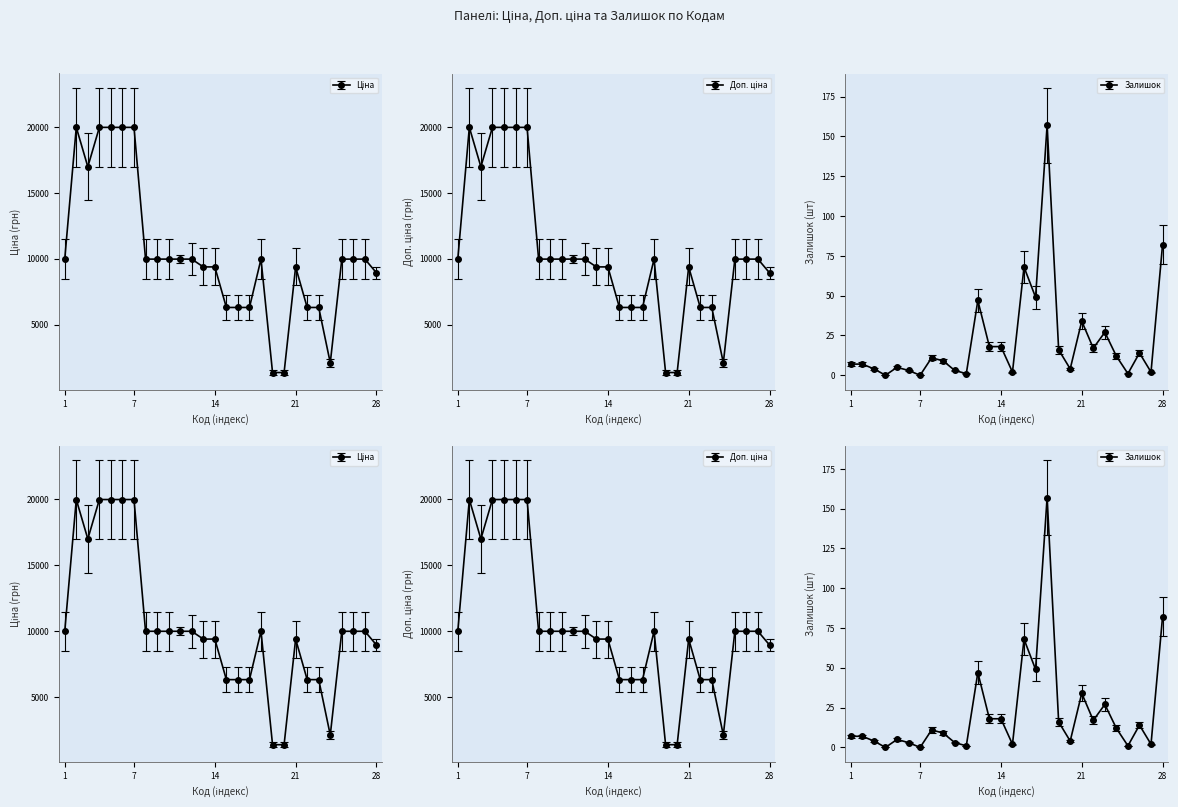

List the series in order of their peak value, highest first.

Ціна, Доп. ціна, Залишок